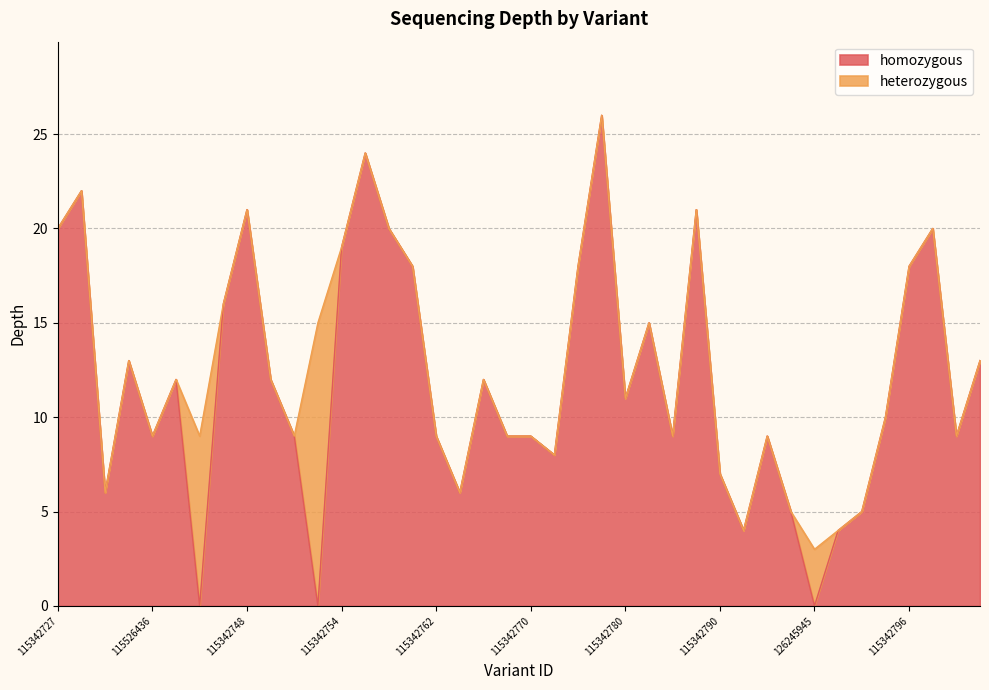

How many data points in homozygous are above 11?

19